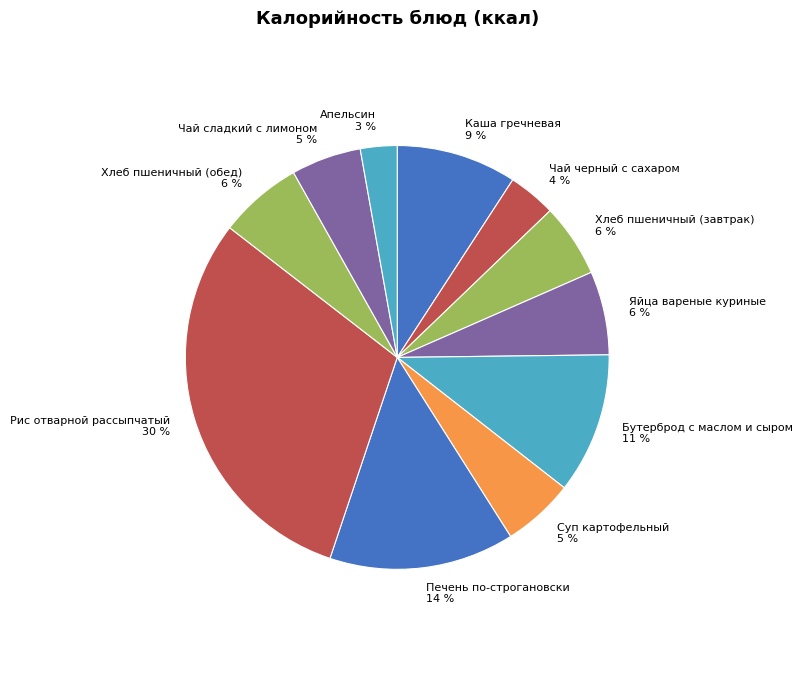

Does Чай черный с сахаром account for over 50% of the chart?

No